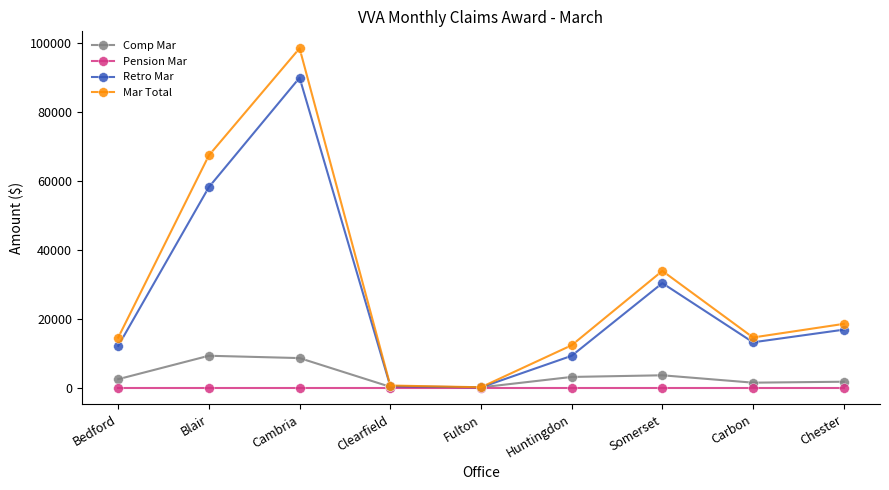

What is the spread (max minus min) of values at Clearfield?

576